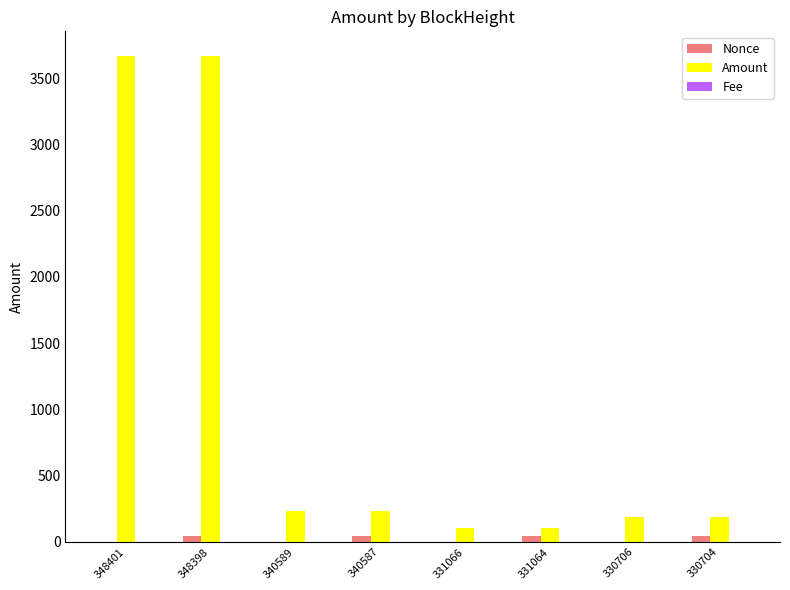

The Amount series shows 3669.3 at 348398. True or false?

True